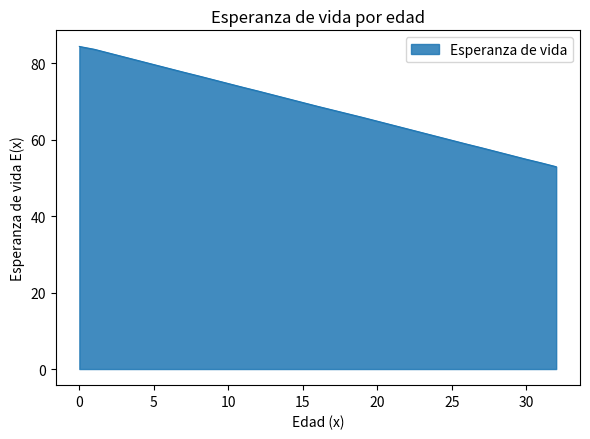

What is the minimum value shown in the chart?

52.9